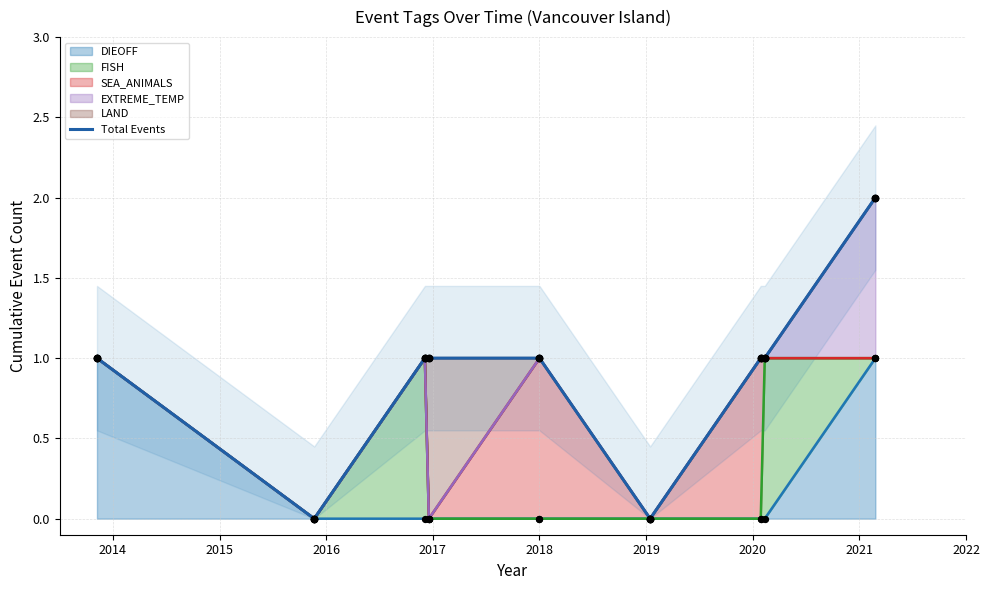

Between 2014 and 2018, which is larger?

2014